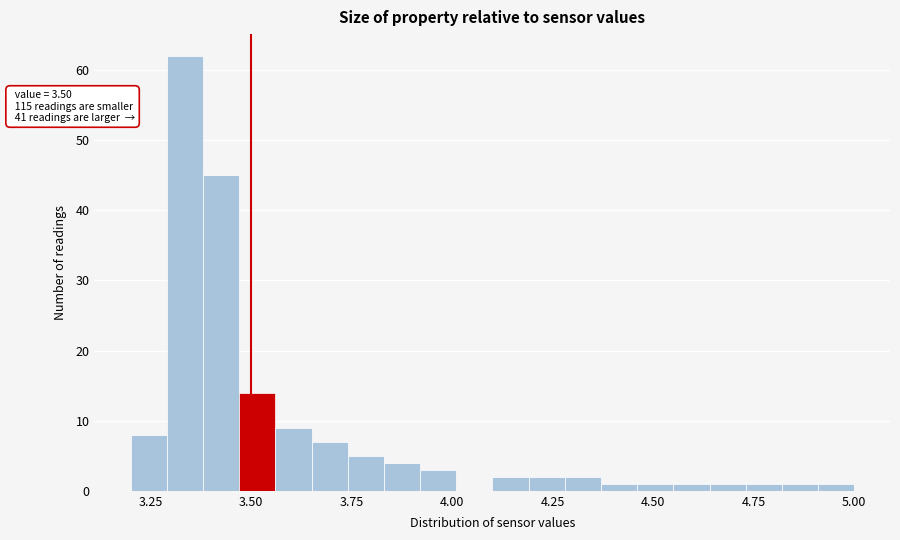

Read against the x-axis, roughly where is the centre of the tallest bar?

3.35